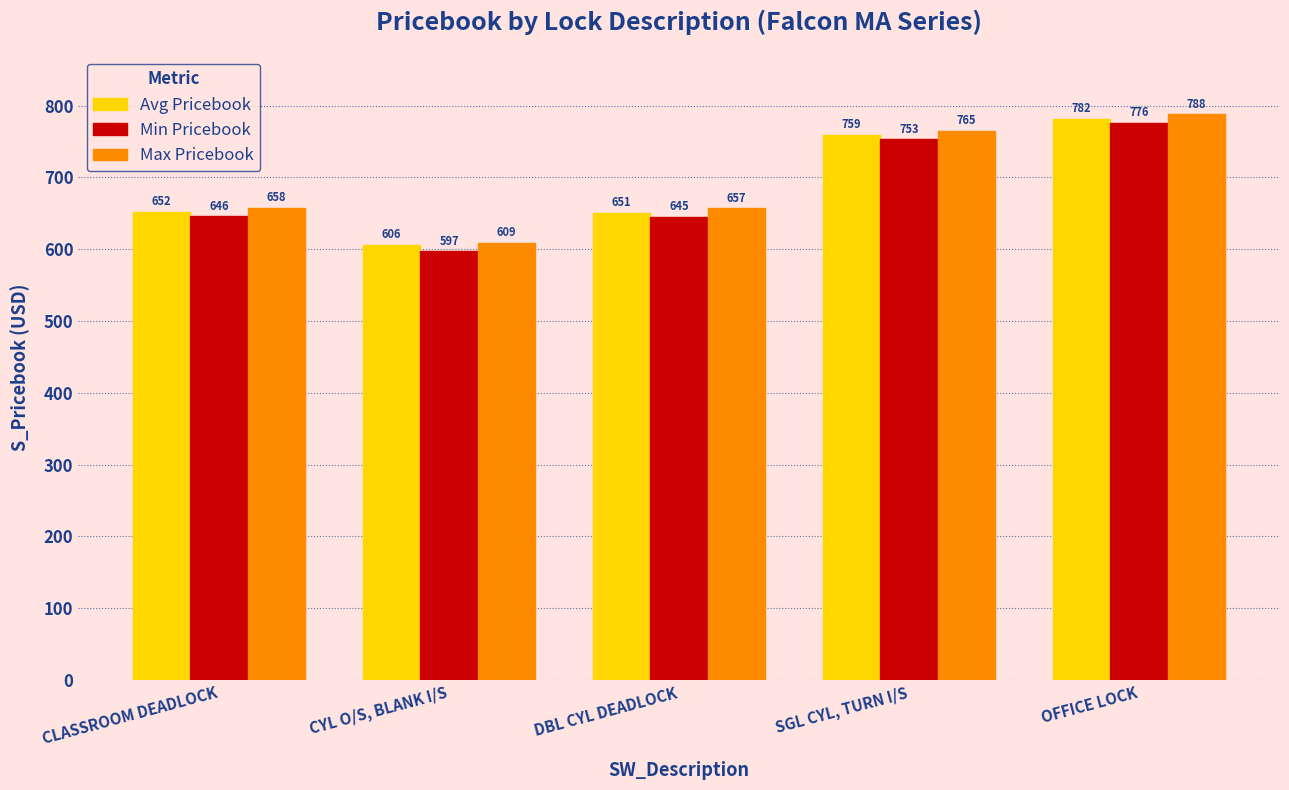

How many bars are there in total?

15